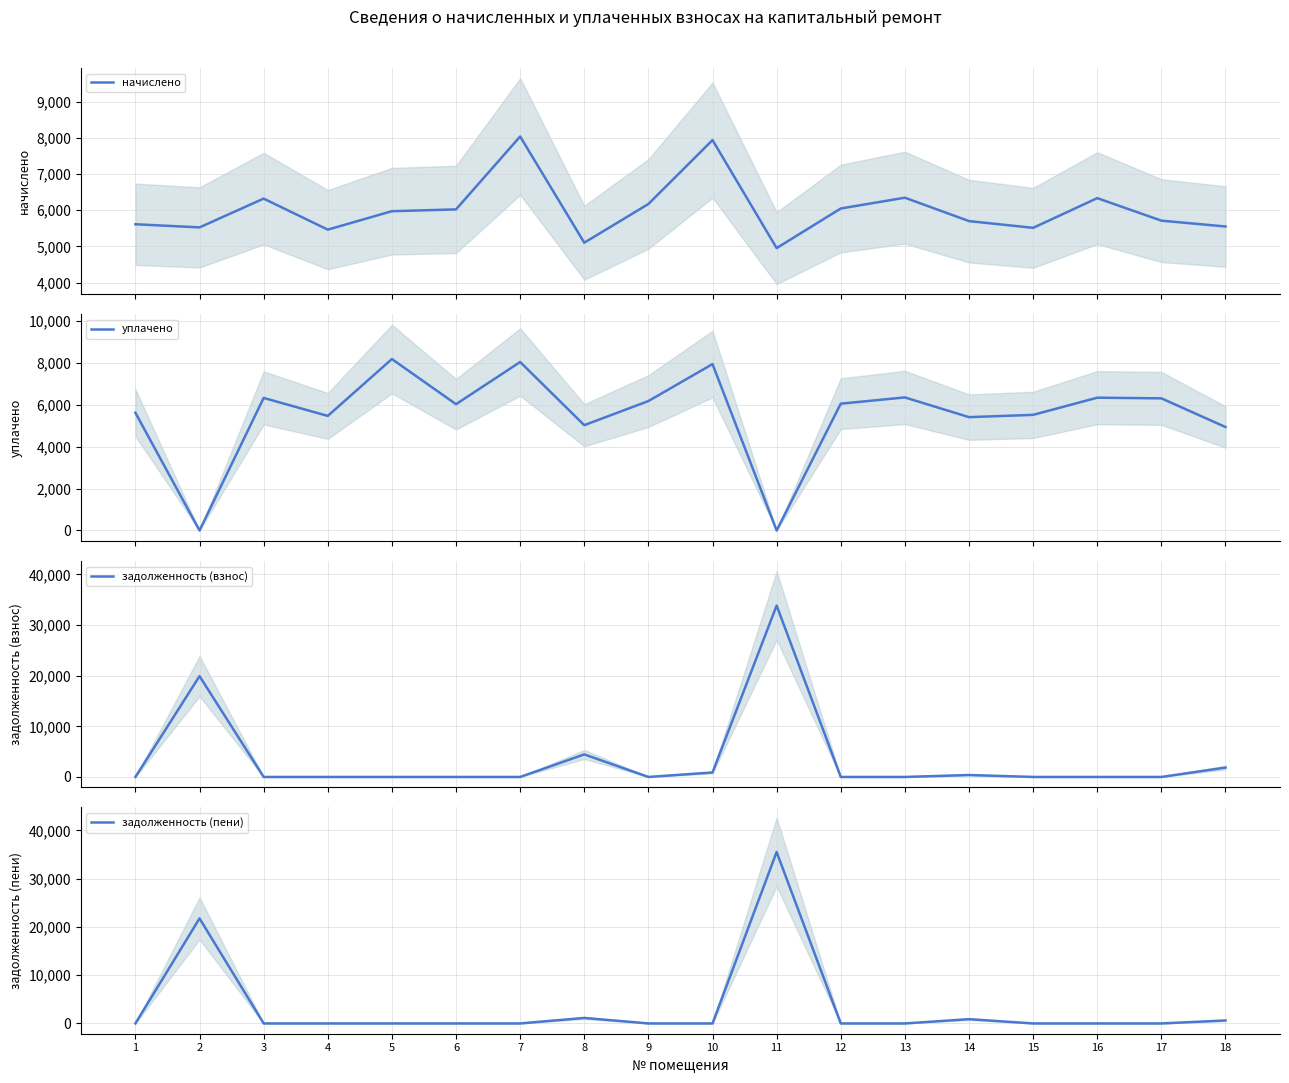

Reading right to left, what are all the values shown in this chart?

начислено: 5551.7	5713.2	6334.2	5514.5	5700.8	6346.6	6048.5	4955.6	7936.4	6172.7	5104.6	8035.7	6023.7	5974.0	5464.8	6321.8	5526.9	5613.8
уплачено: 4934.9	6302.0	6334.2	5514.5	5405.9	6346.6	6048.5	0.0	7936.4	6172.7	5022.4	8035.7	6023.7	8176.8	5464.8	6321.8	0.0	5613.8
задолженность (взнос): 1850.6	0.0	0.0	0.0	384.5	0.0	0.0	33867.7	881.8	0.0	4455.2	0.0	0.0	0.0	0.0	0.0	19918.2	0.0
задолженность (пени): 616.9	0.0	0.0	0.0	882.4	0.0	0.0	35519.6	0.0	0.0	1134.4	0.0	0.0	0.0	0.0	0.0	21760.5	0.0